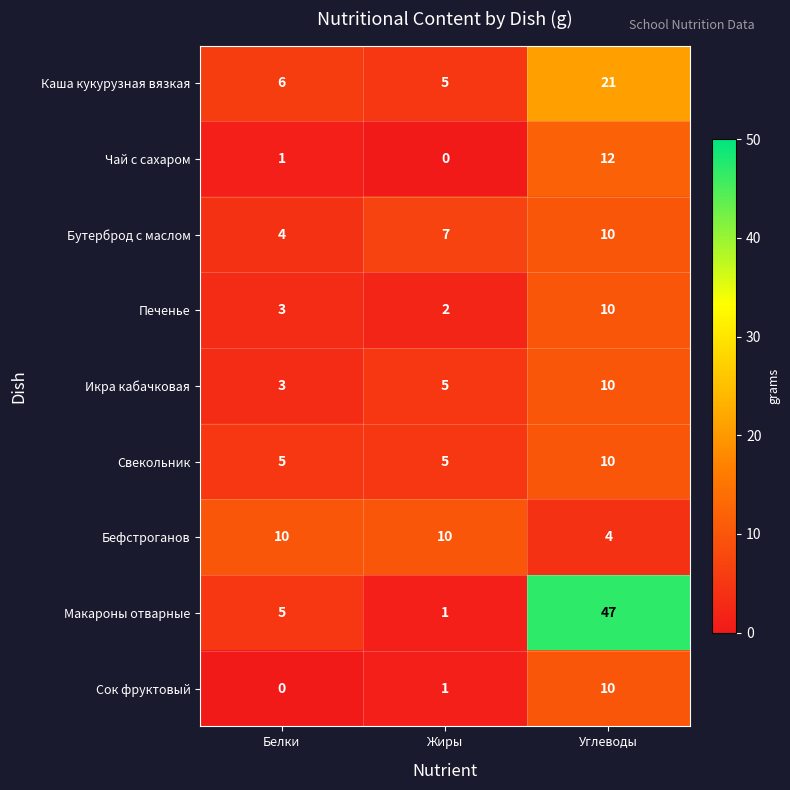

Reading right to left, extract all data points from this chart.

Каша кукурузная вязкая: Углеводы=21	Жиры=5	Белки=6
Чай с сахаром: Углеводы=12	Жиры=0	Белки=1
Бутерброд с маслом: Углеводы=10	Жиры=7	Белки=4
Печенье: Углеводы=10	Жиры=2	Белки=3
Икра кабачковая: Углеводы=10	Жиры=5	Белки=3
Свекольник: Углеводы=10	Жиры=5	Белки=5
Бефстроганов: Углеводы=4	Жиры=10	Белки=10
Макароны отварные: Углеводы=47	Жиры=1	Белки=5
Сок фруктовый: Углеводы=10	Жиры=1	Белки=0